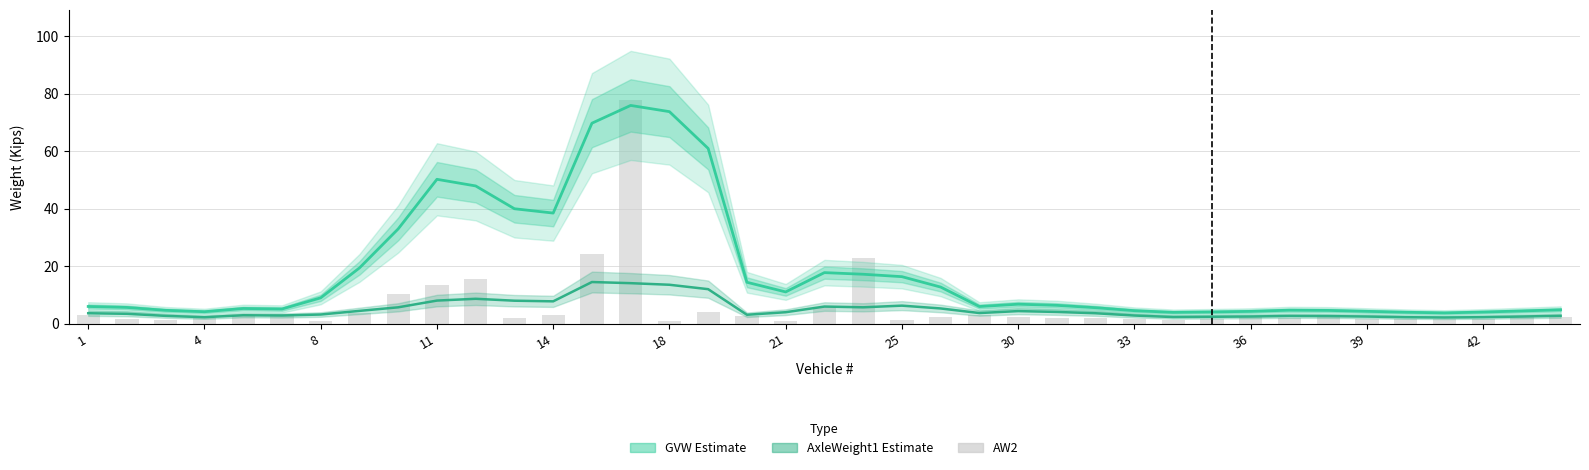

Is it true that GVW (Estimate) equals 50.3 at 14?

False